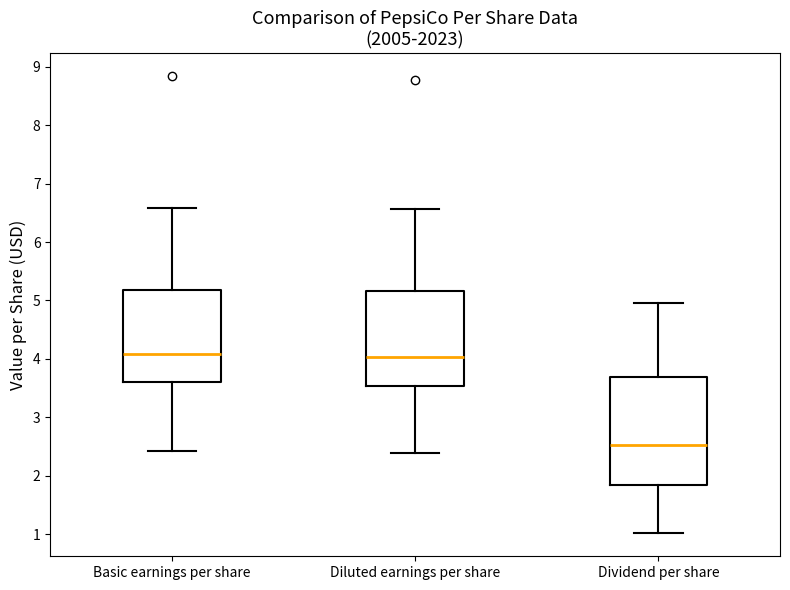

Comparing the boxes themselves (not the whiskers), which one is the tallest?

Dividend per share